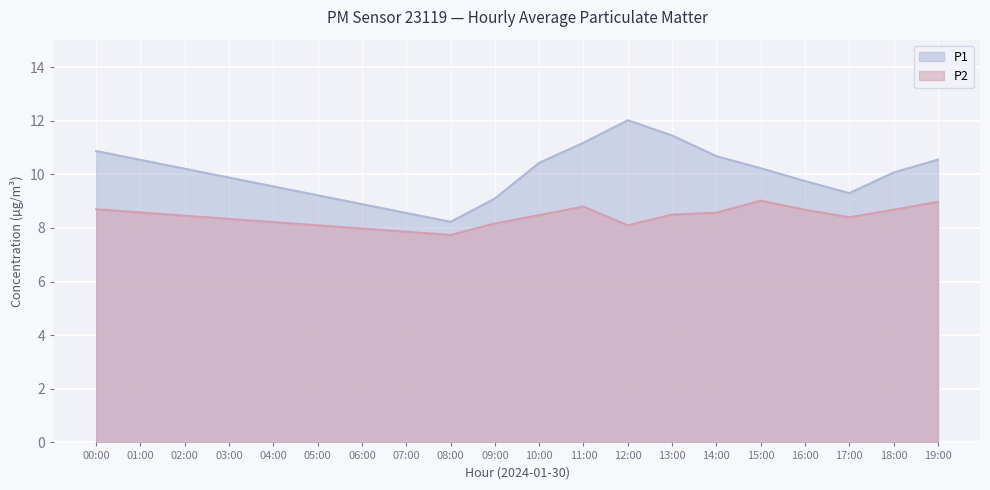

Is the value of P1 at 04:00 greater than the value of P2 at 11:00?

Yes